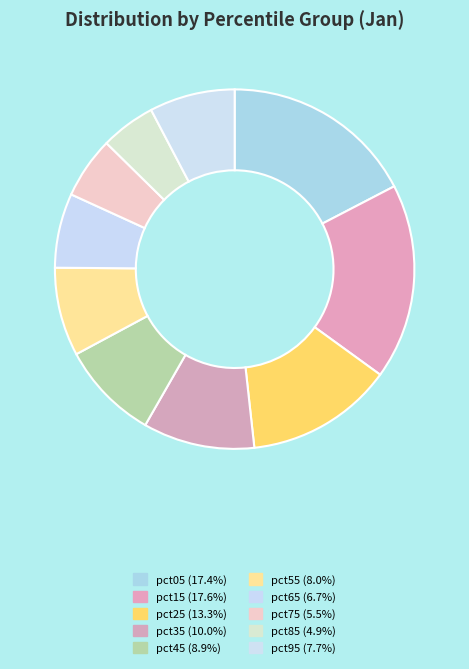

Between pct35 and pct75, which is larger?

pct35